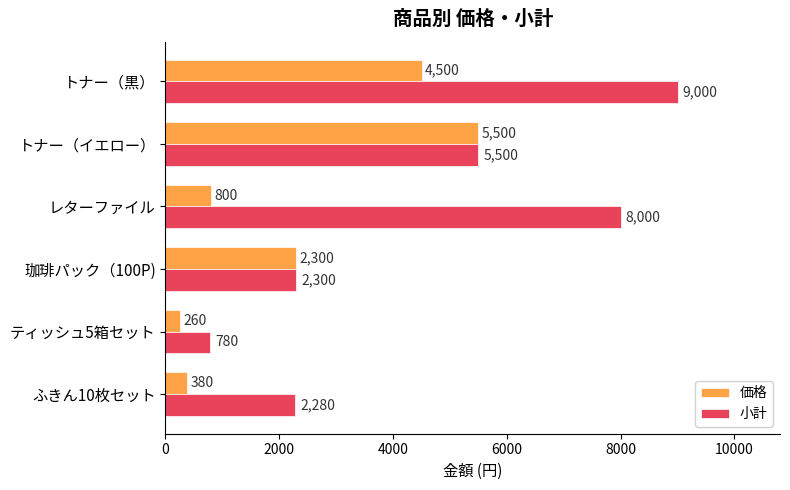

Which series has the largest range (max minus min)?

小計